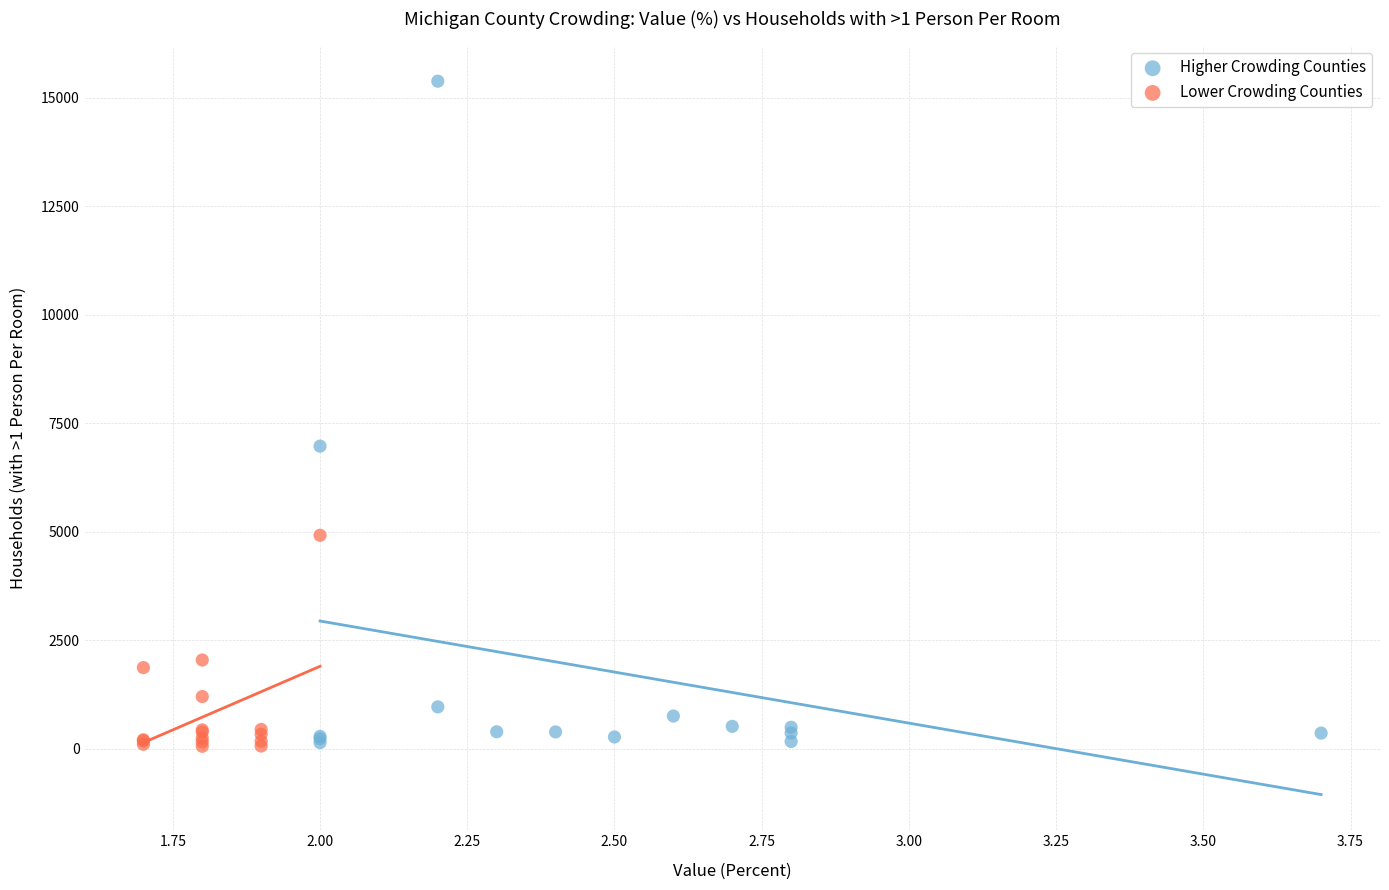

Which series has the widest spread of Y values?

Higher Crowding Counties